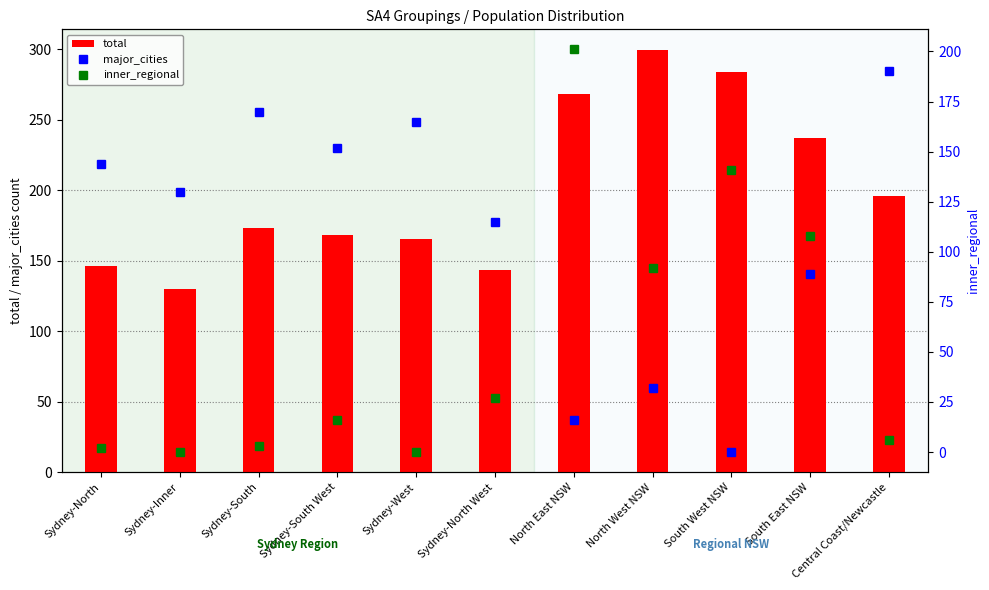

What is the spread (max minus min) of values at Central Coast/Newcastle?

190